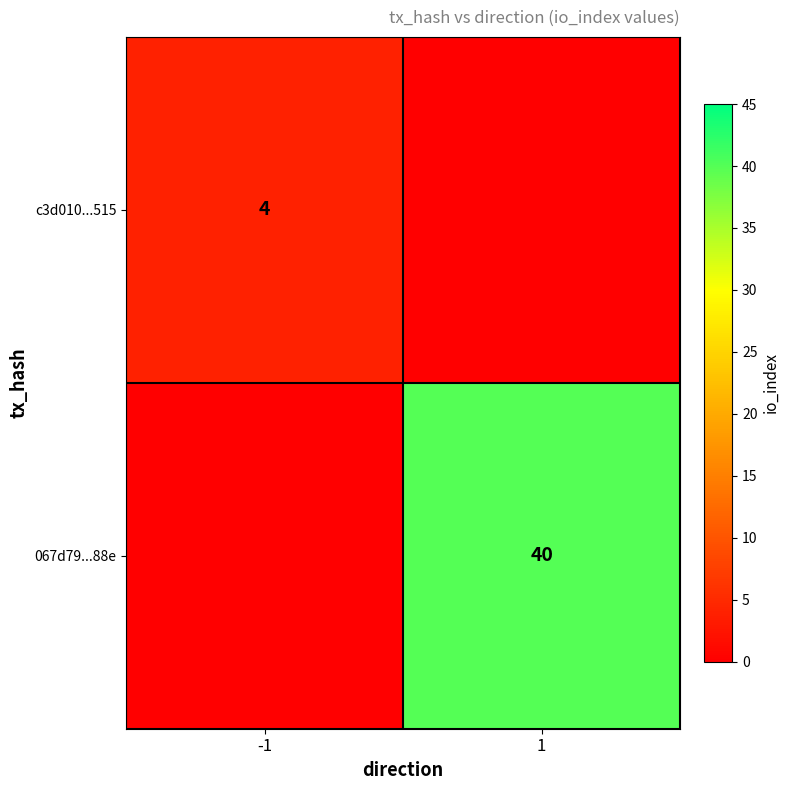

Is it true that c3d010...515 equals 4 at -1?

True